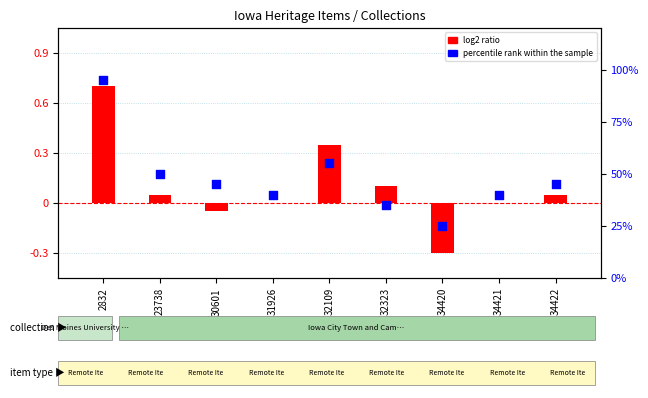

Which series has the largest total across all categories?

percentile rank within the sample